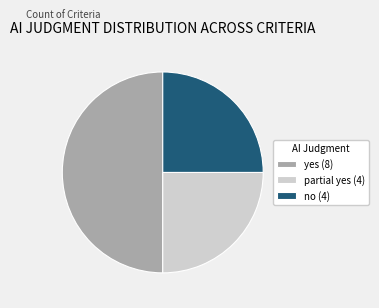

Combined, do no (4) and yes (8) account for over 50%?

Yes